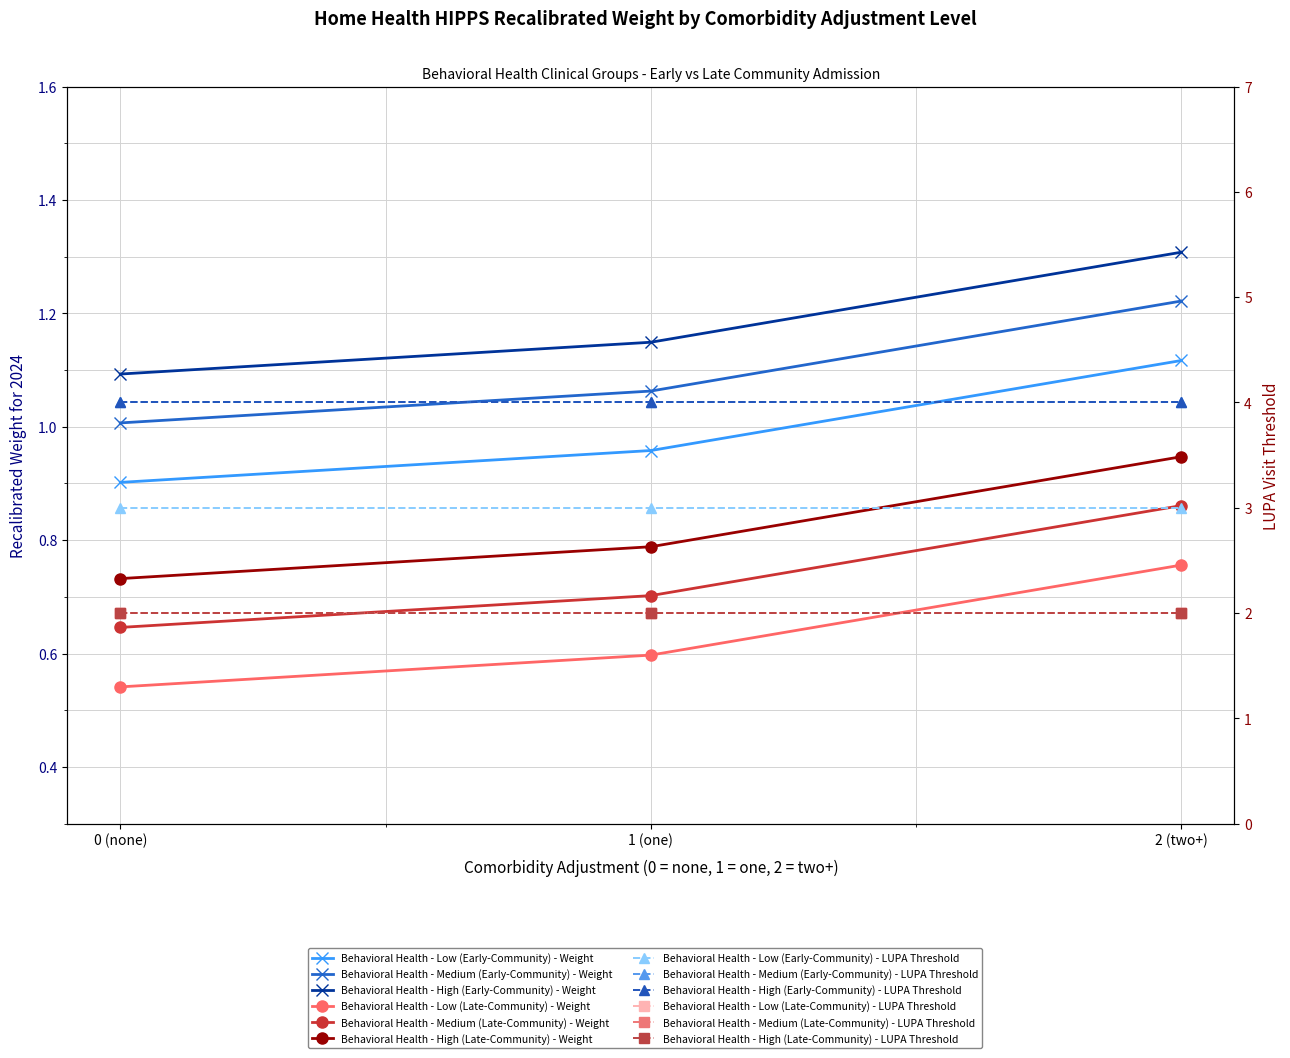

Is the value of Behavioral Health - High (Early-Community) at 1 (one) greater than the value of Behavioral Health - Medium (Late-Community) at 0 (none)?

Yes